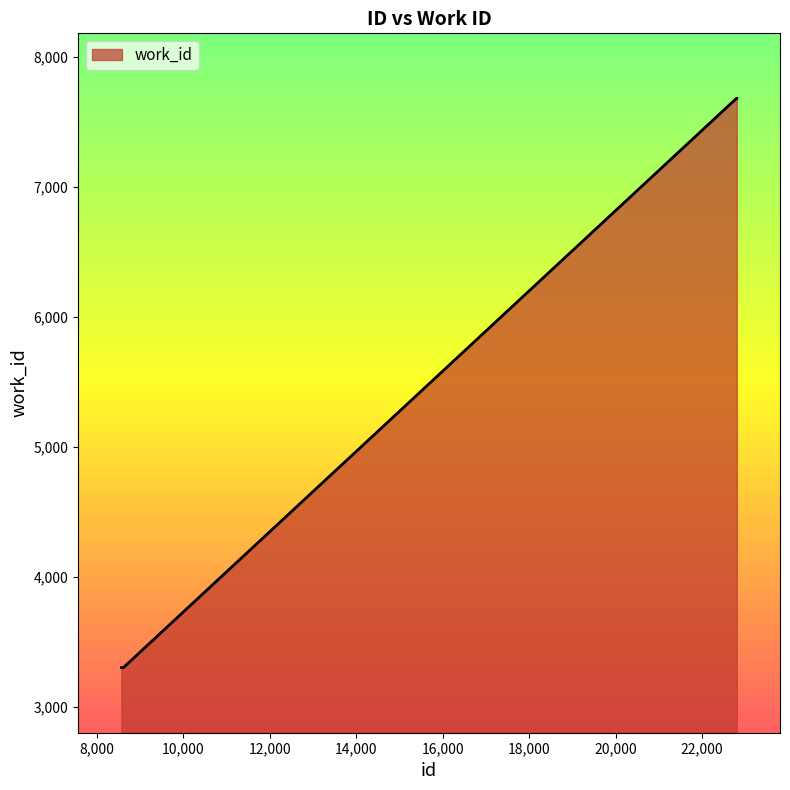

What is the maximum value shown in the chart?

7682